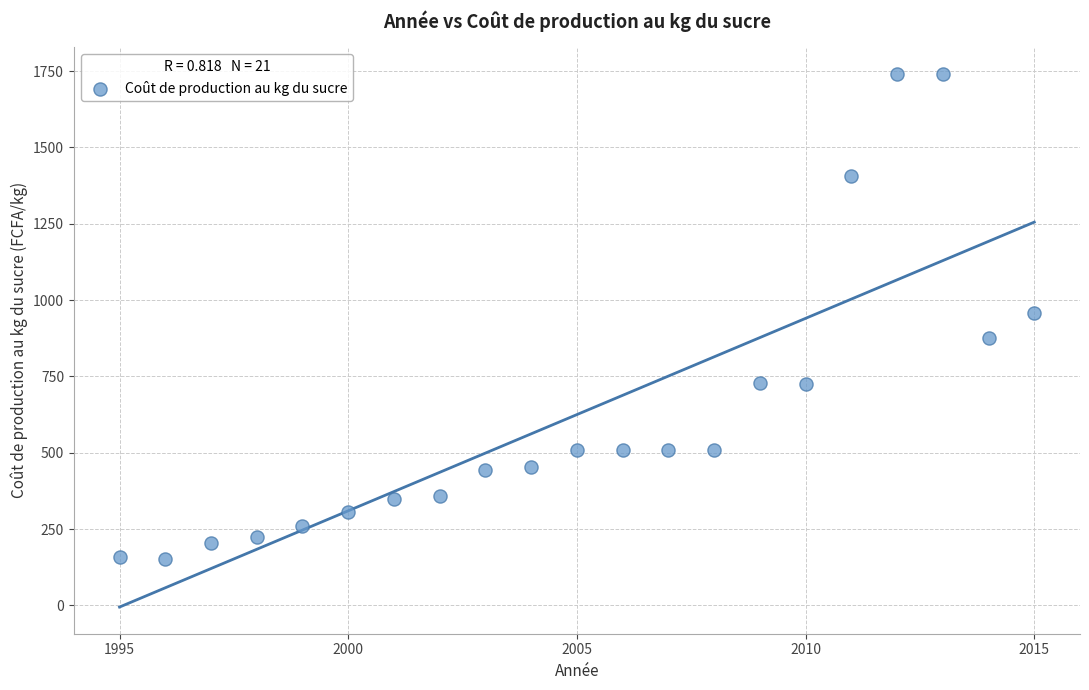

What is the range of X values (max minus min)?

20